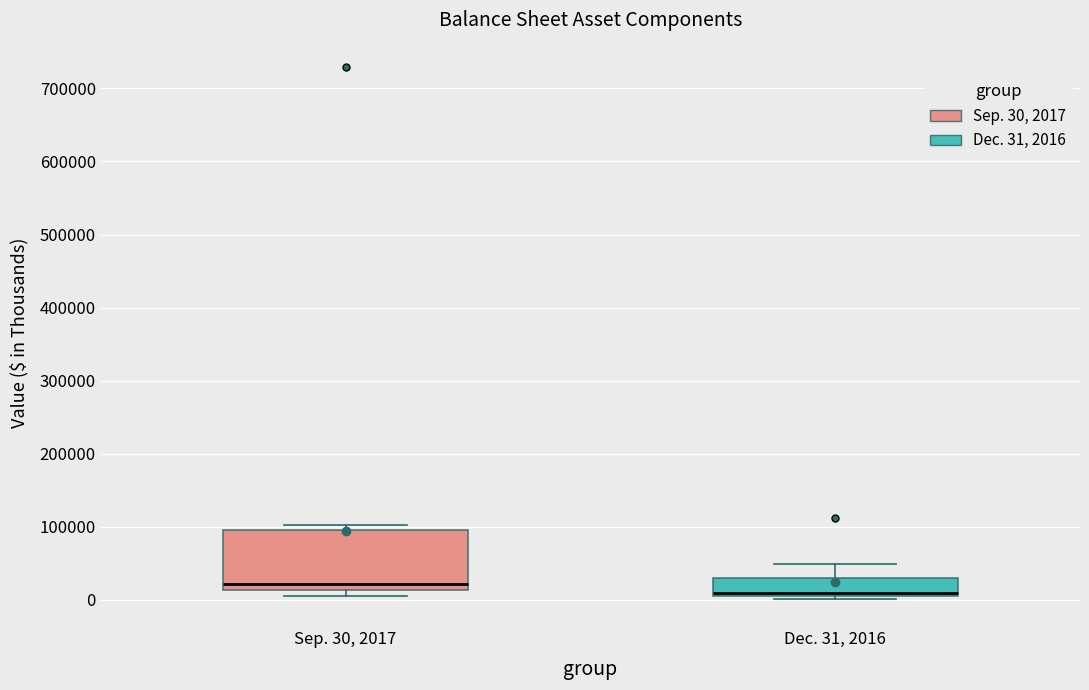

Where does the median line of the box for Dec. 31, 2016 sit on the y-axis? The values are not printed on the chart, so give them approximately, as read against the axis.

10000